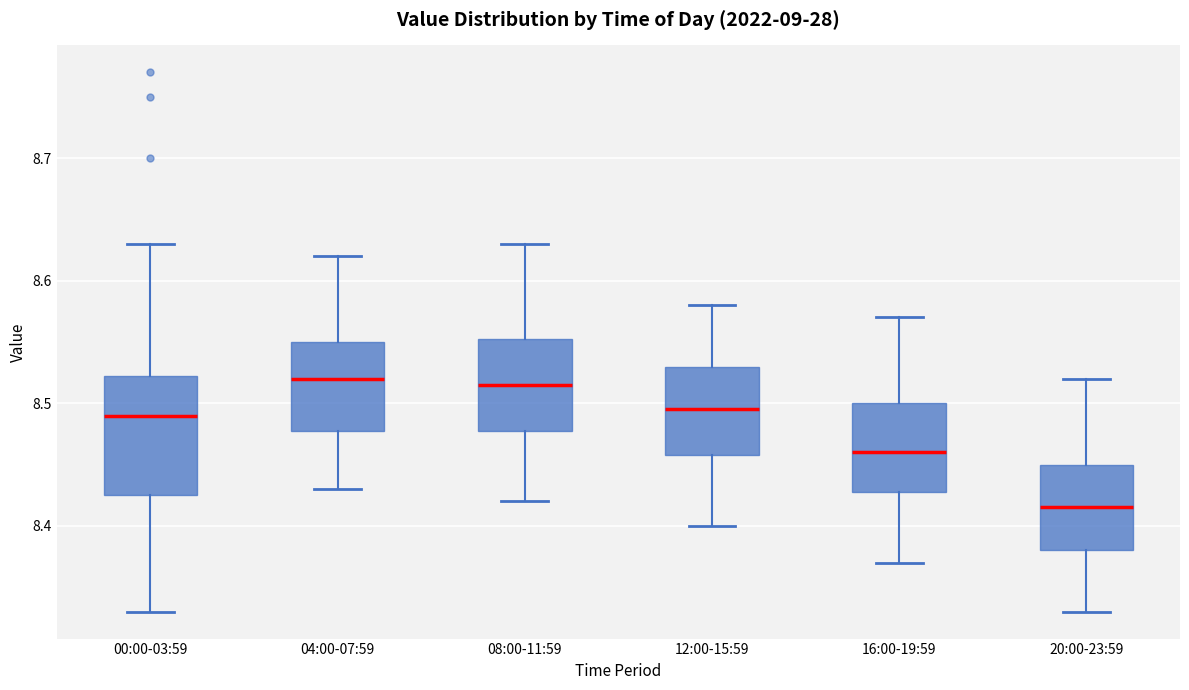

Reading left to right, read every box against the y-axis: the position of its median line, the range the box covers, and the ends of its whiskers. The values are not printed on the chart, so give them approximately, as read against the axis.

00:00-03:59: median 8.49, box 8.43 to 8.52, whiskers 8.33 to 8.63
04:00-07:59: median 8.52, box 8.48 to 8.55, whiskers 8.43 to 8.62
08:00-11:59: median 8.52, box 8.48 to 8.55, whiskers 8.42 to 8.63
12:00-15:59: median 8.50, box 8.46 to 8.53, whiskers 8.40 to 8.58
16:00-19:59: median 8.46, box 8.43 to 8.50, whiskers 8.37 to 8.57
20:00-23:59: median 8.42, box 8.38 to 8.45, whiskers 8.33 to 8.52